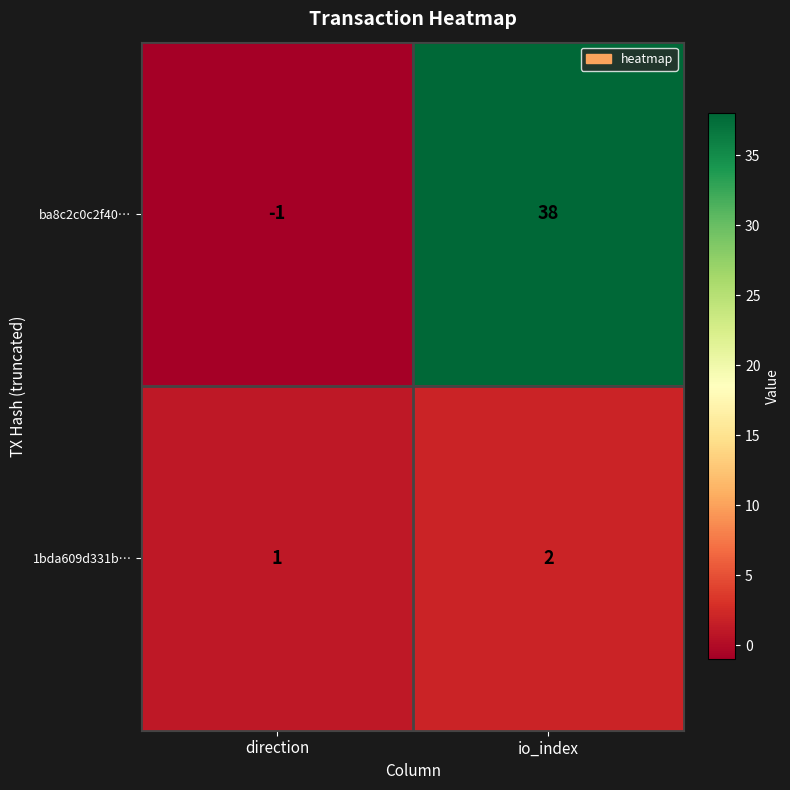

Which series has the largest range (max minus min)?

ba8c2c0c2f40…